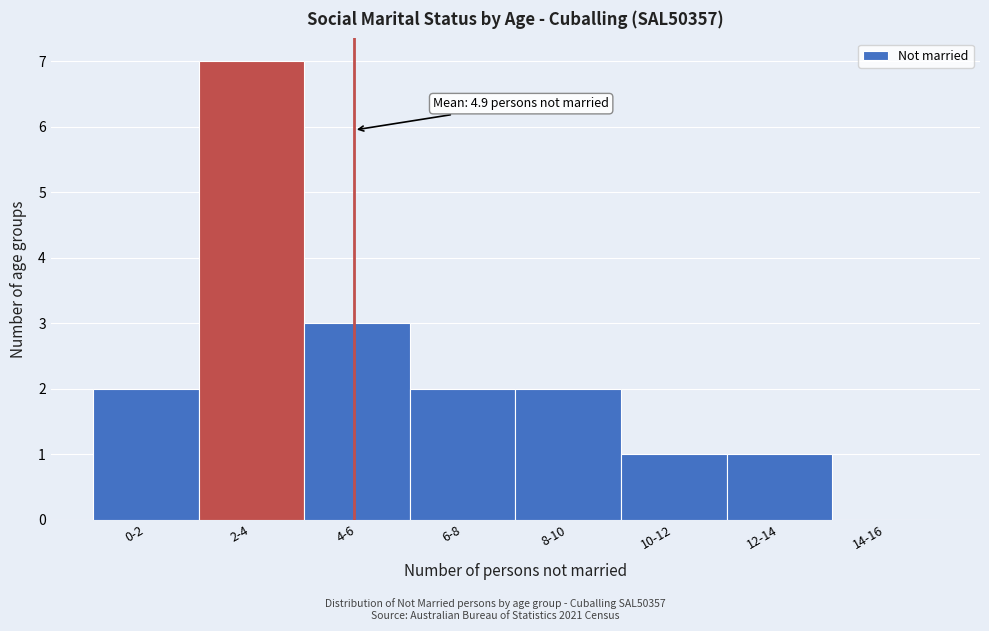

Reading left to right, what are all the values shown in this chart?

0-2=2	2-4=7	4-6=3	6-8=2	8-10=2	10-12=1	12-14=1	14-16=0